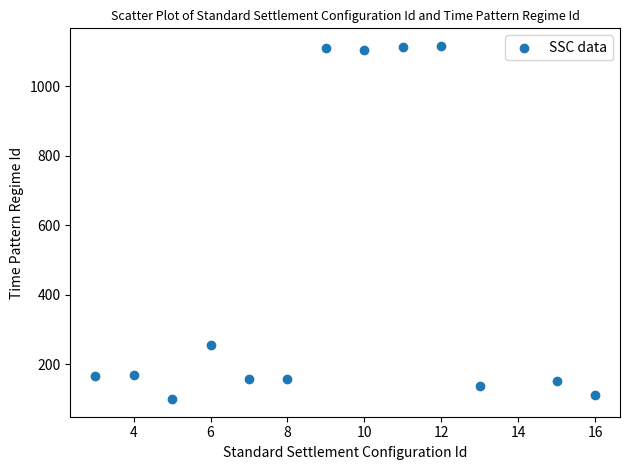

What is the range of Y values (max minus min)?

1016